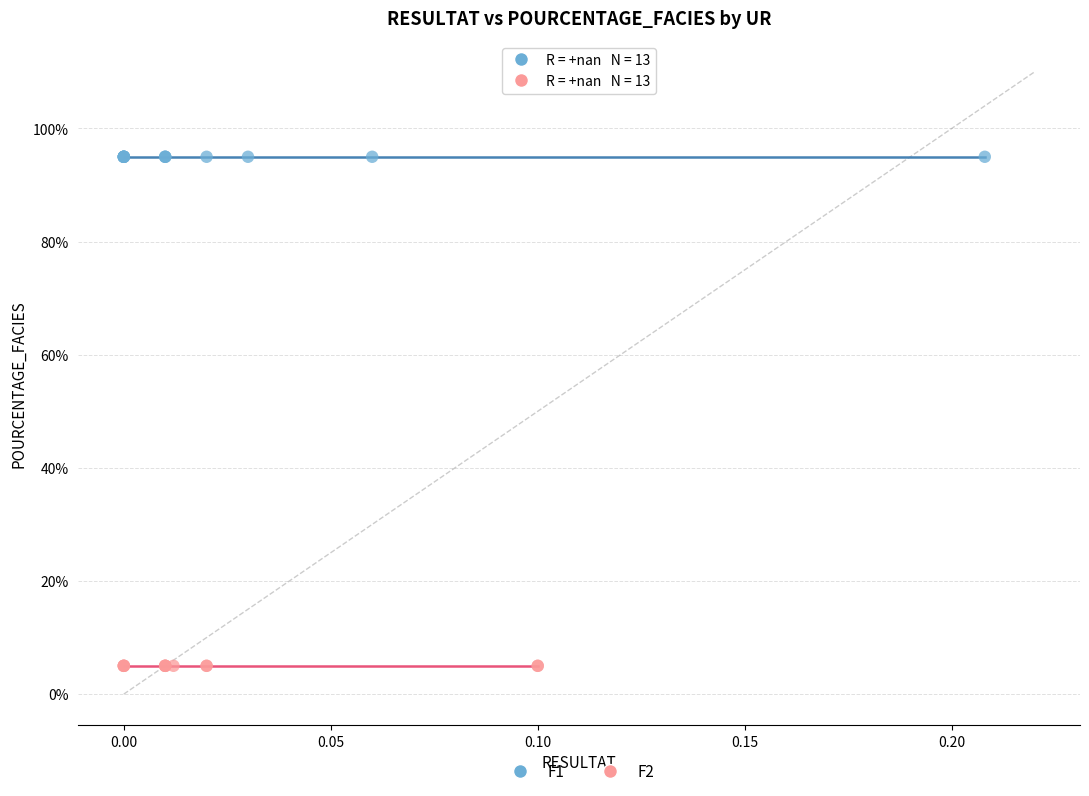

Which series contains the highest Y value?

F1